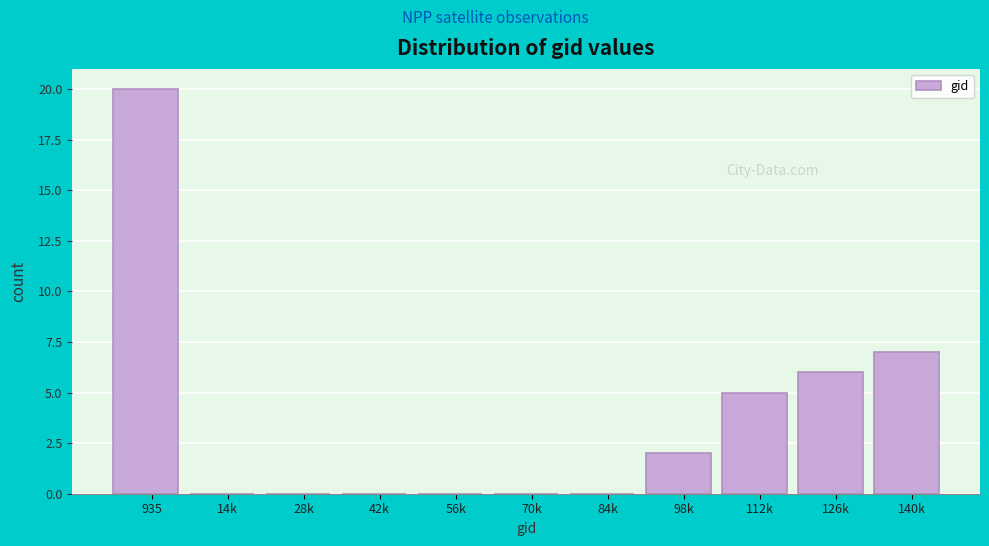

Reading right to left, extract all data points from this chart.

140k=7	126k=6	112k=5	98k=2	84k=0	70k=0	56k=0	42k=0	28k=0	14k=0	935=20